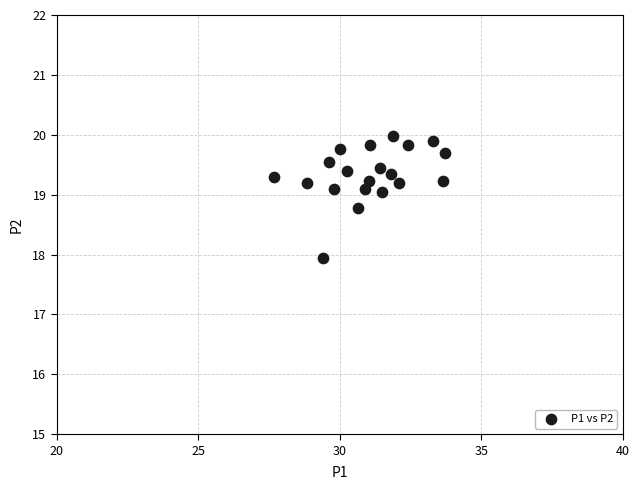

What is the range of Y values (max minus min)?

2.0